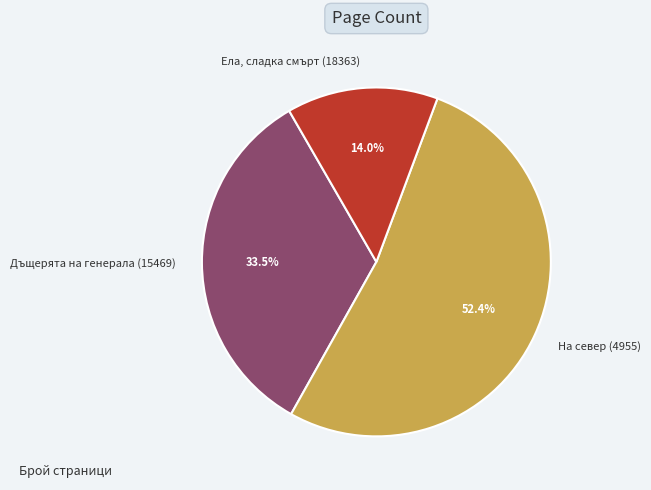

Rank the categories by value from lowest to highest.

Ела, сладка смърт (18363), Дъщерята на генерала (15469), На север (4955)